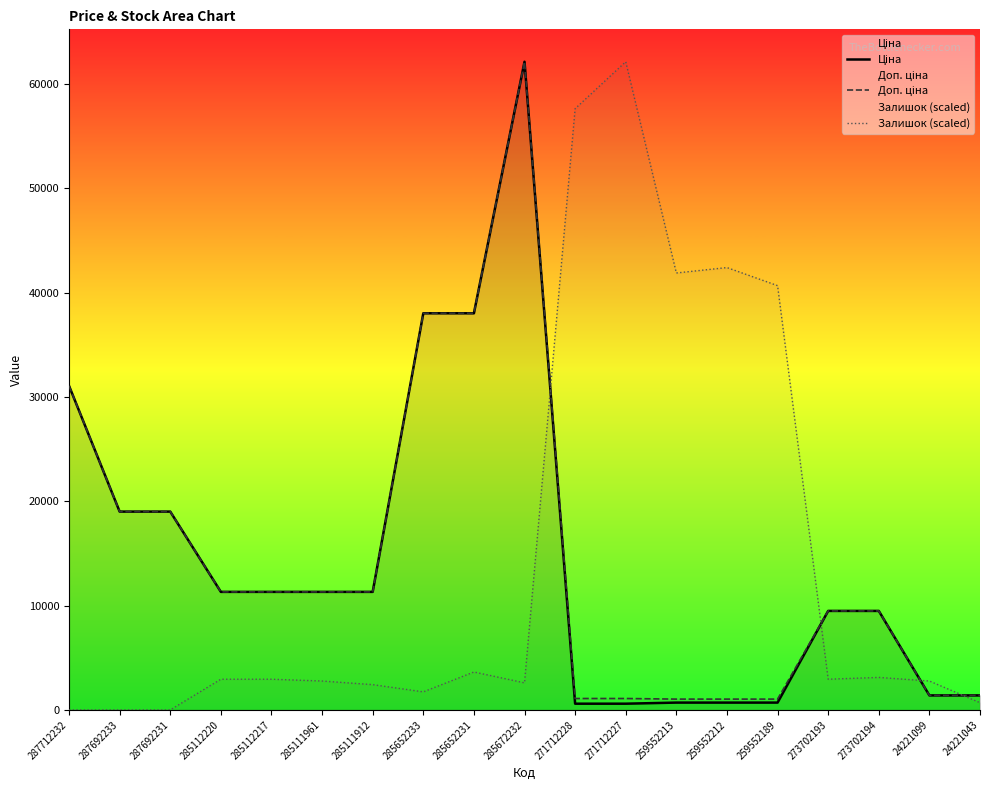

Read the Ціна value at 287692231.

19005.7